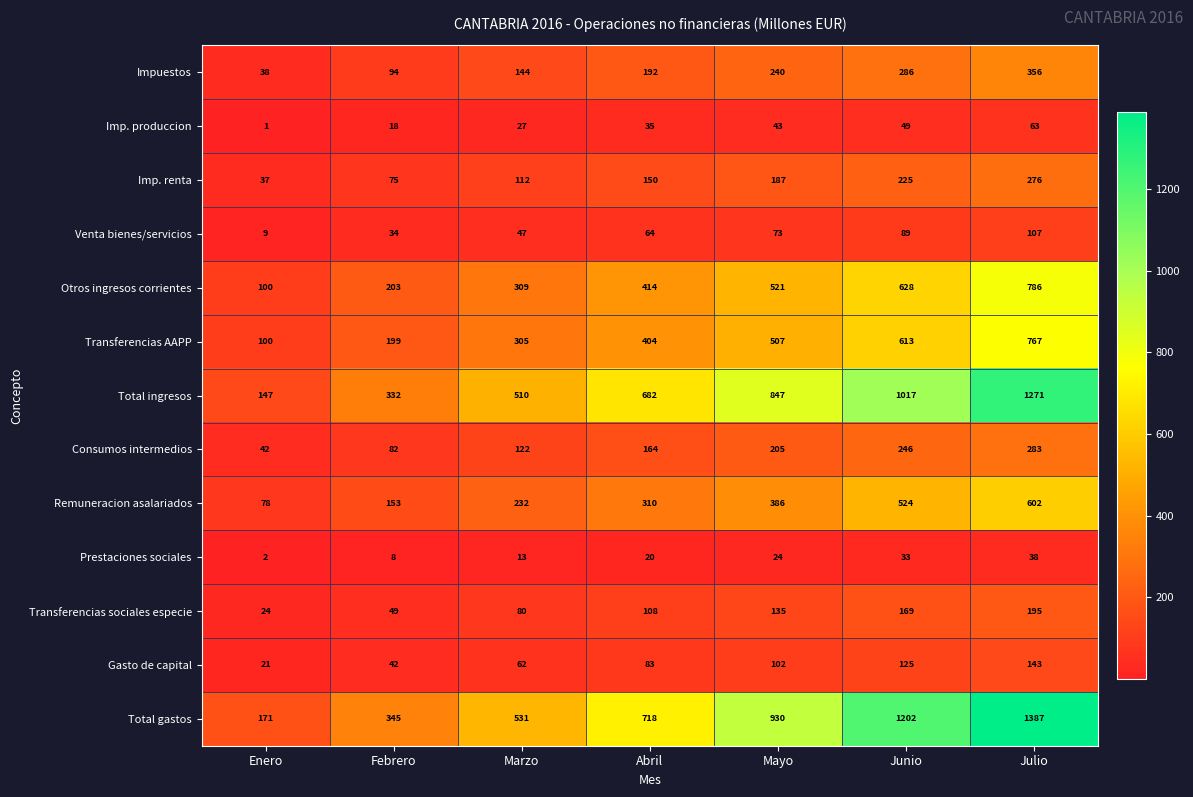

List the series in order of their peak value, lowest first.

Prestaciones sociales, Imp. produccion, Venta bienes/servicios, Gasto de capital, Transferencias sociales especie, Imp. renta, Consumos intermedios, Impuestos, Remuneracion asalariados, Transferencias AAPP, Otros ingresos corrientes, Total ingresos, Total gastos